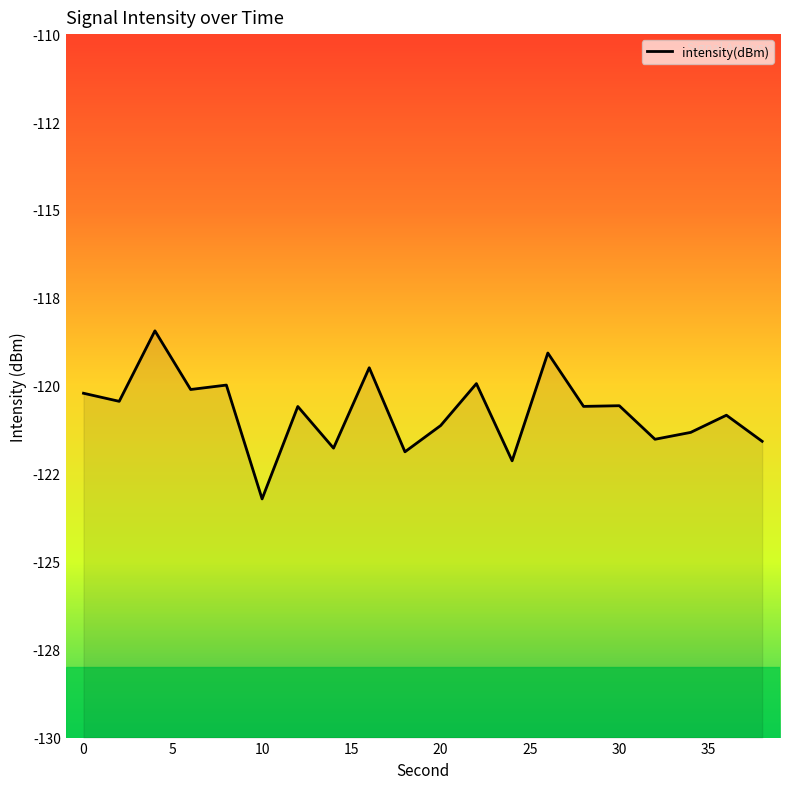

What is the maximum value shown in the chart?

-118.4